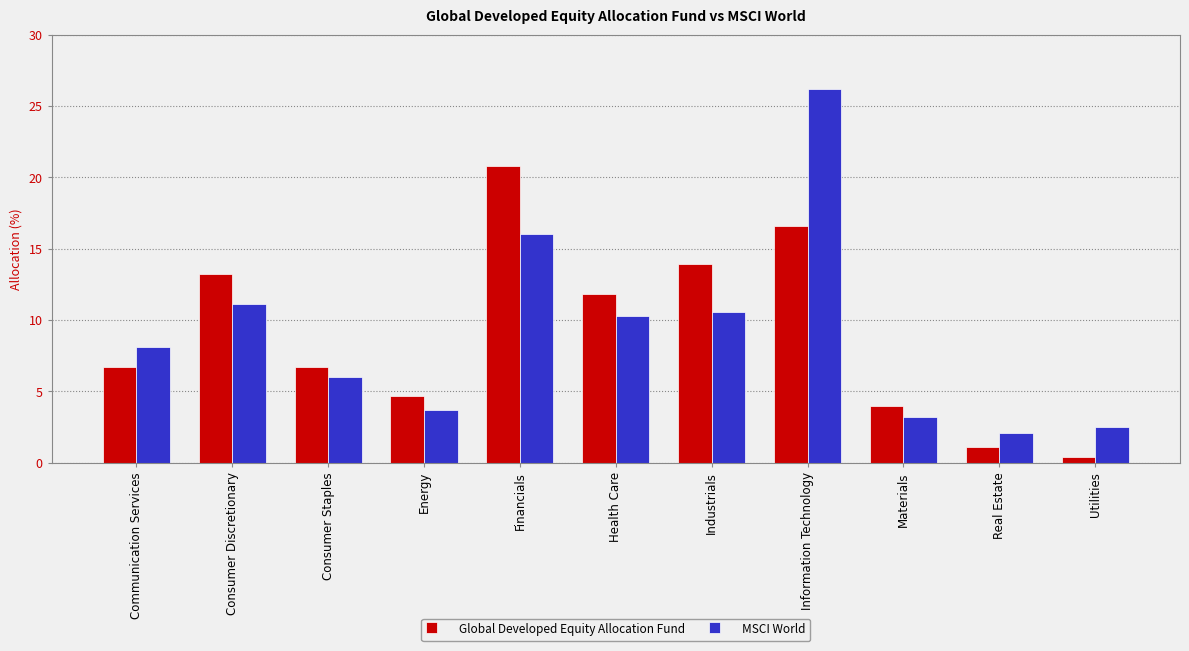

What is the difference between the Global Developed Equity Allocation Fund values at Health Care and Real Estate?

10.7